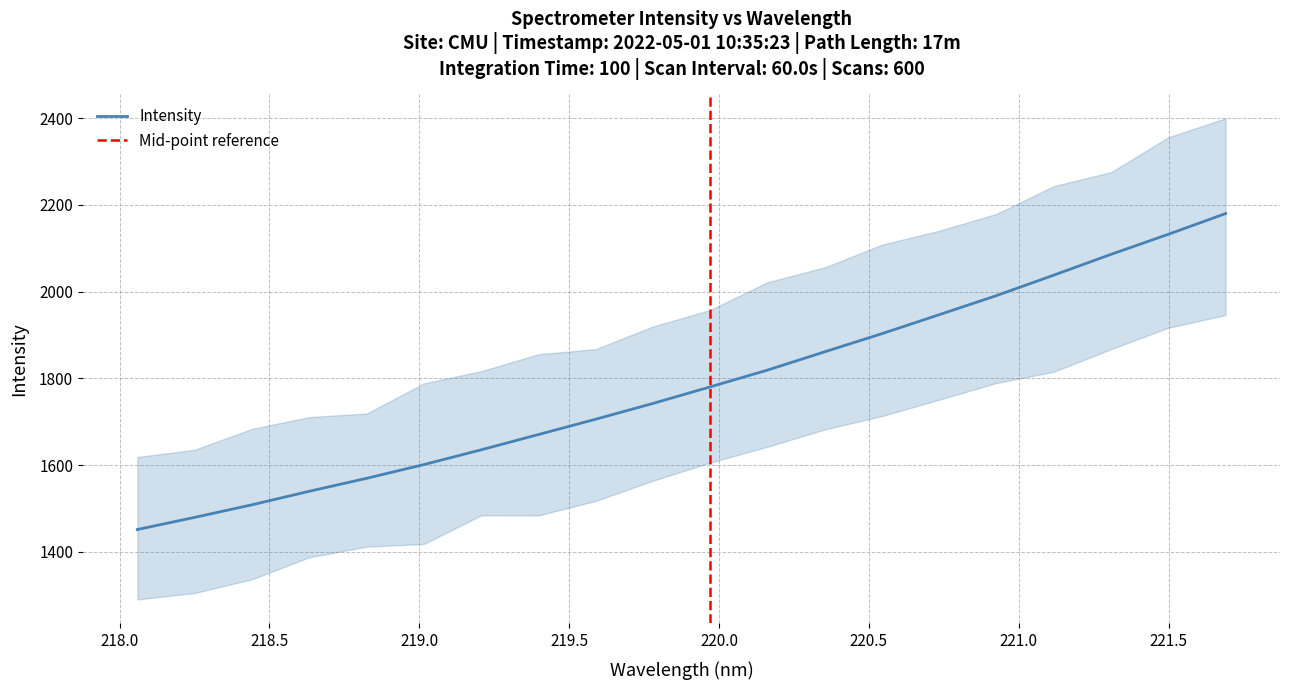

Which category has the highest value across all series?

221.6902